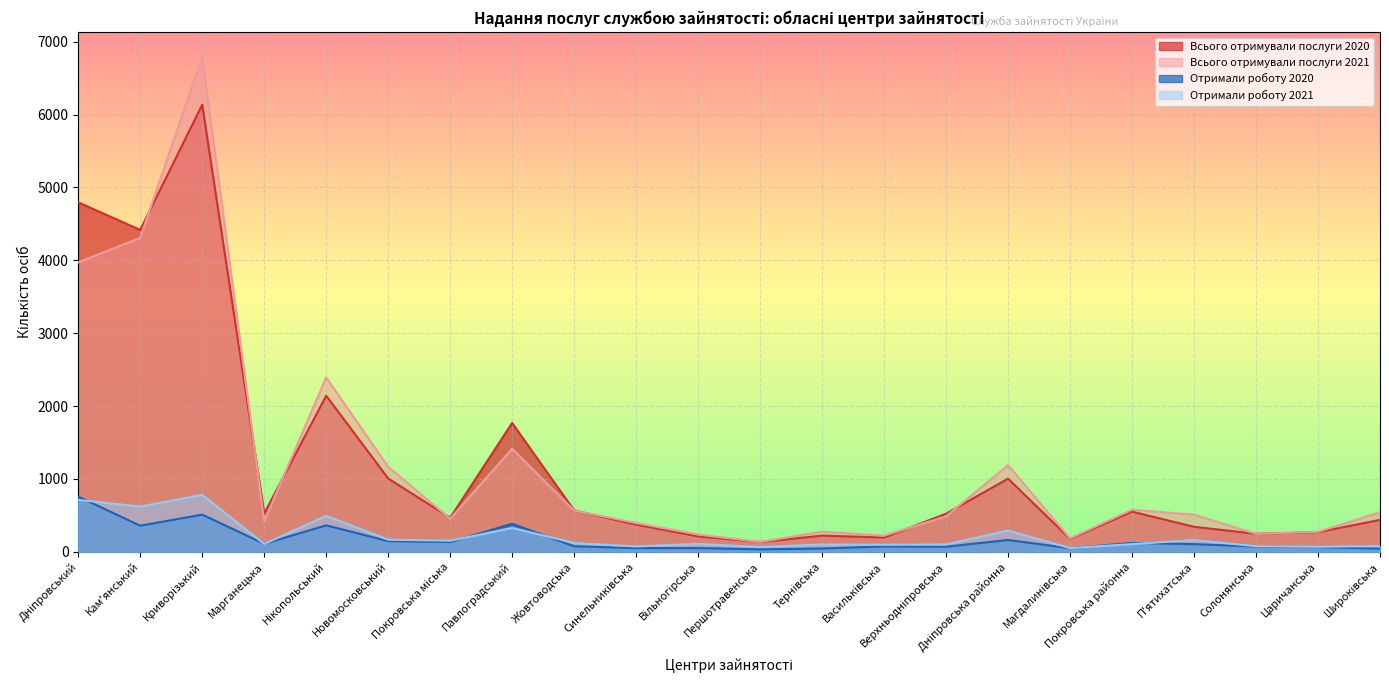

List the series in order of their peak value, lowest first.

Отримали роботу 2020, Отримали роботу 2021, Всього отримували послуги 2020, Всього отримували послуги 2021